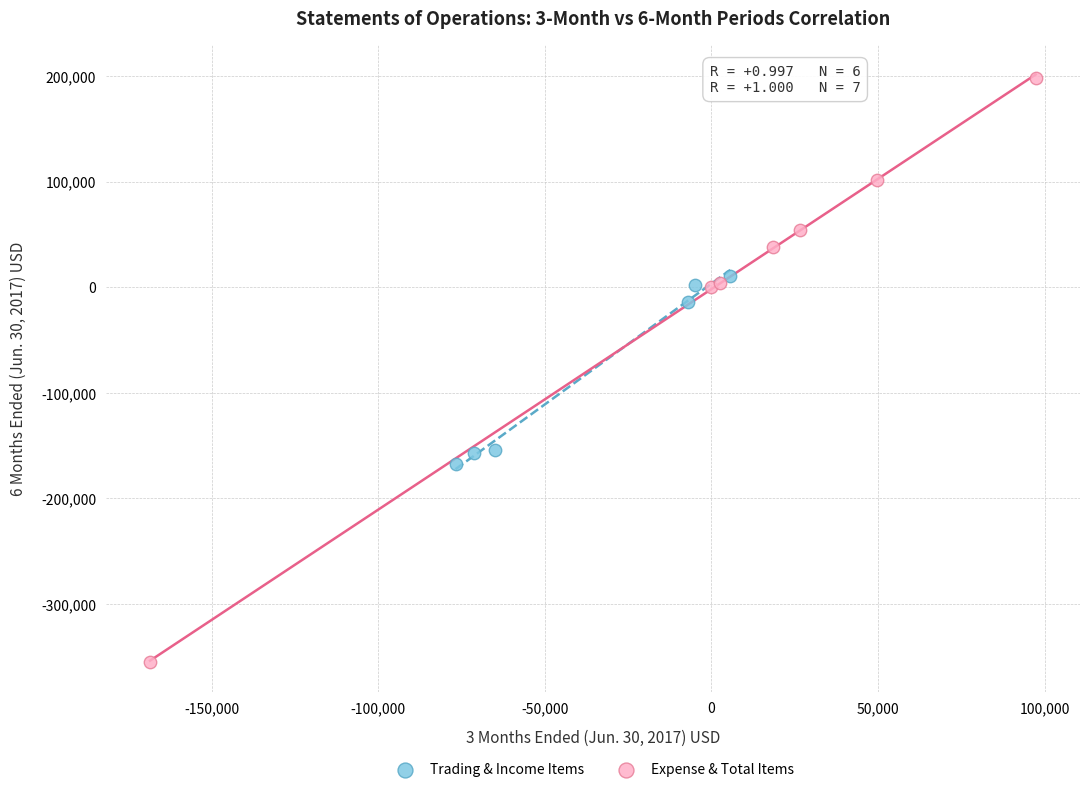

What are all the series names shown in the legend?

Trading & Income Items, Expense & Total Items